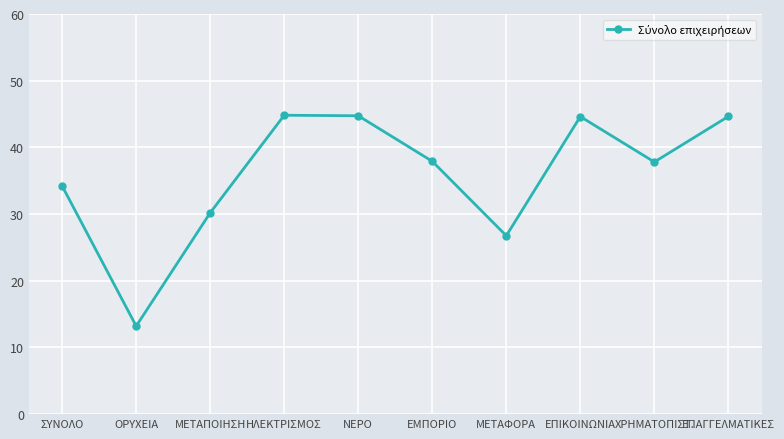

What is the value of the 4th point from the left?

44.8